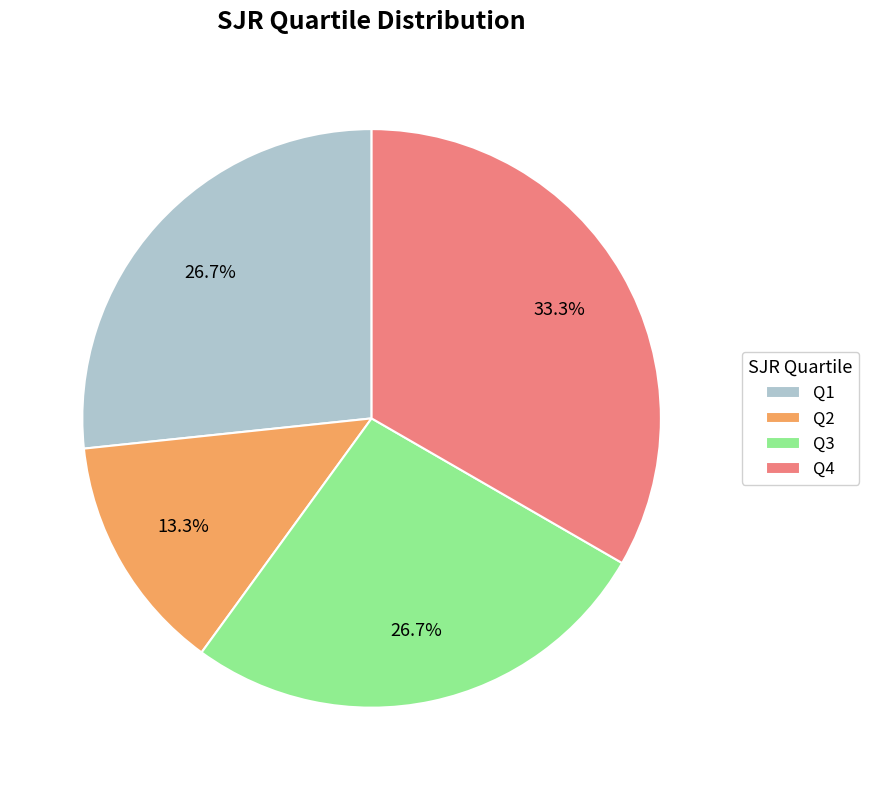

Is there a majority slice in this chart?

No